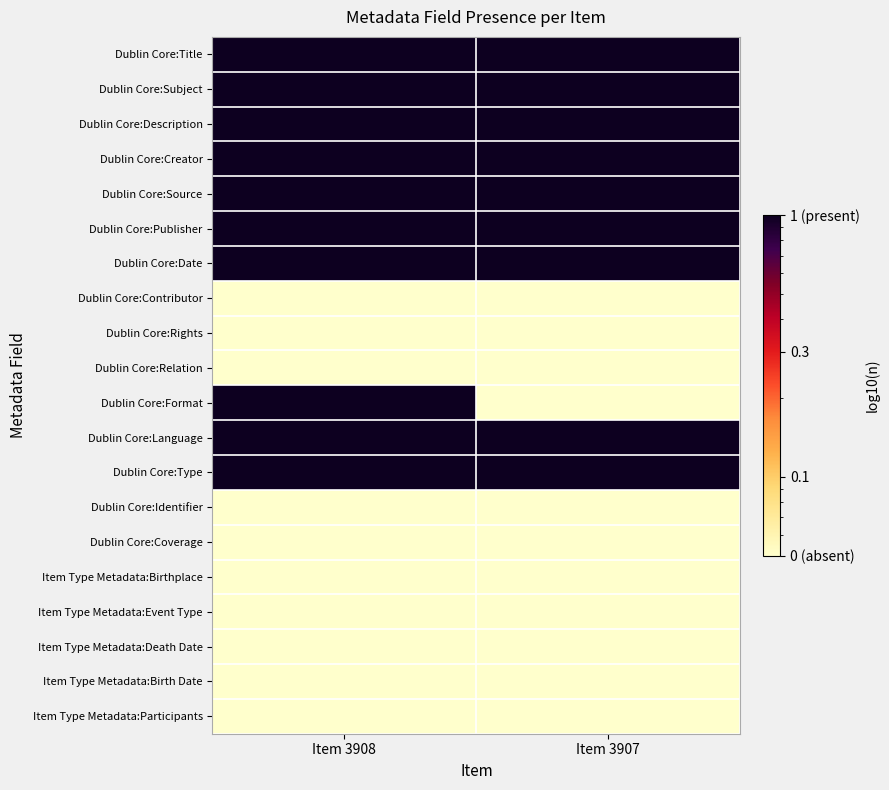

List the series in order of their peak value, highest first.

Dublin Core:Title, Dublin Core:Subject, Dublin Core:Description, Dublin Core:Creator, Dublin Core:Source, Dublin Core:Publisher, Dublin Core:Date, Dublin Core:Format, Dublin Core:Language, Dublin Core:Type, Dublin Core:Contributor, Dublin Core:Rights, Dublin Core:Relation, Dublin Core:Identifier, Dublin Core:Coverage, Item Type Metadata:Birthplace, Item Type Metadata:Event Type, Item Type Metadata:Death Date, Item Type Metadata:Birth Date, Item Type Metadata:Participants